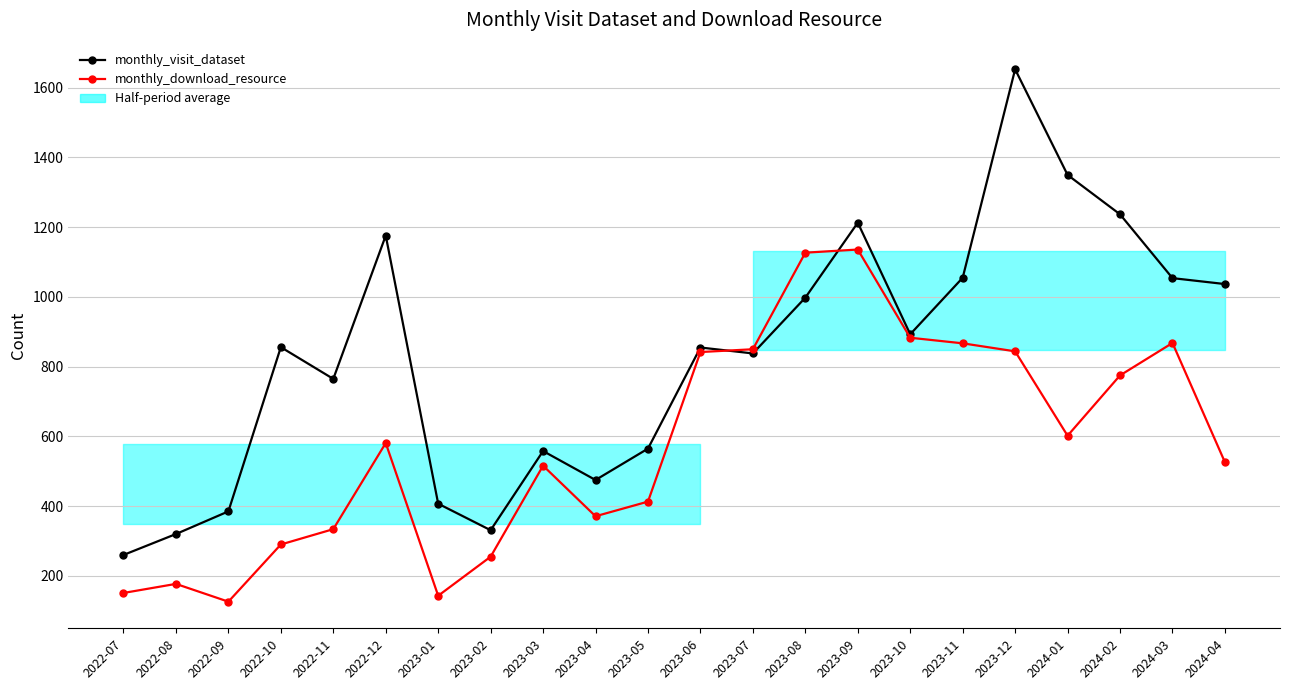

How many intersections are there between monthly_visit_dataset and monthly_download_resource?

2